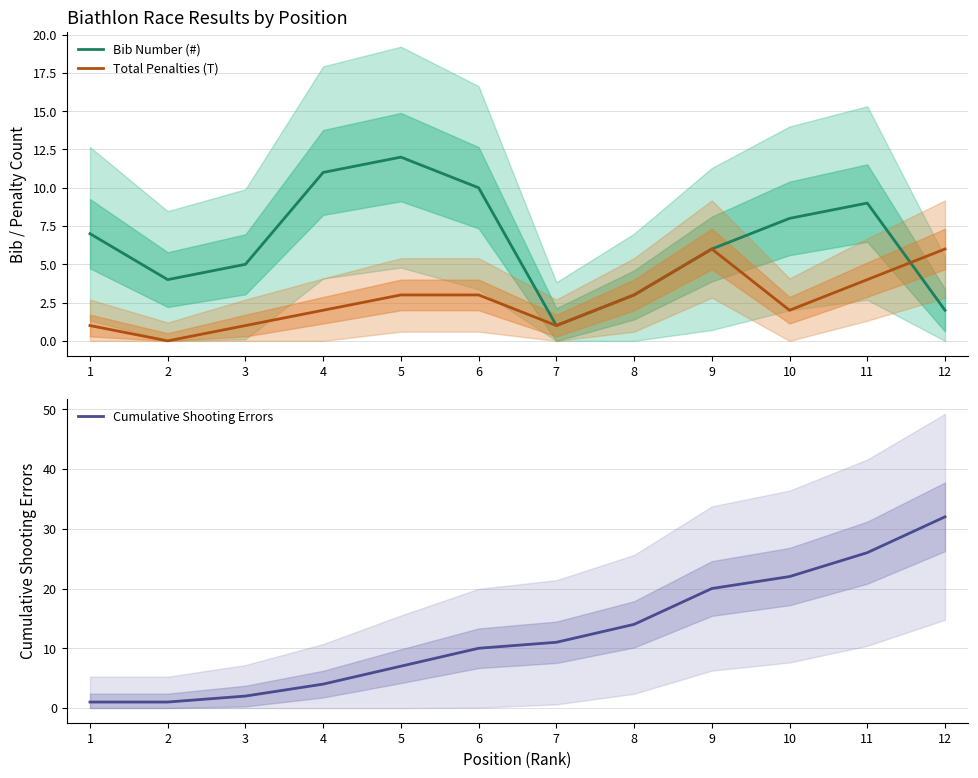

The value of Total Penalties (T) at 12 is 6. True or false?

True